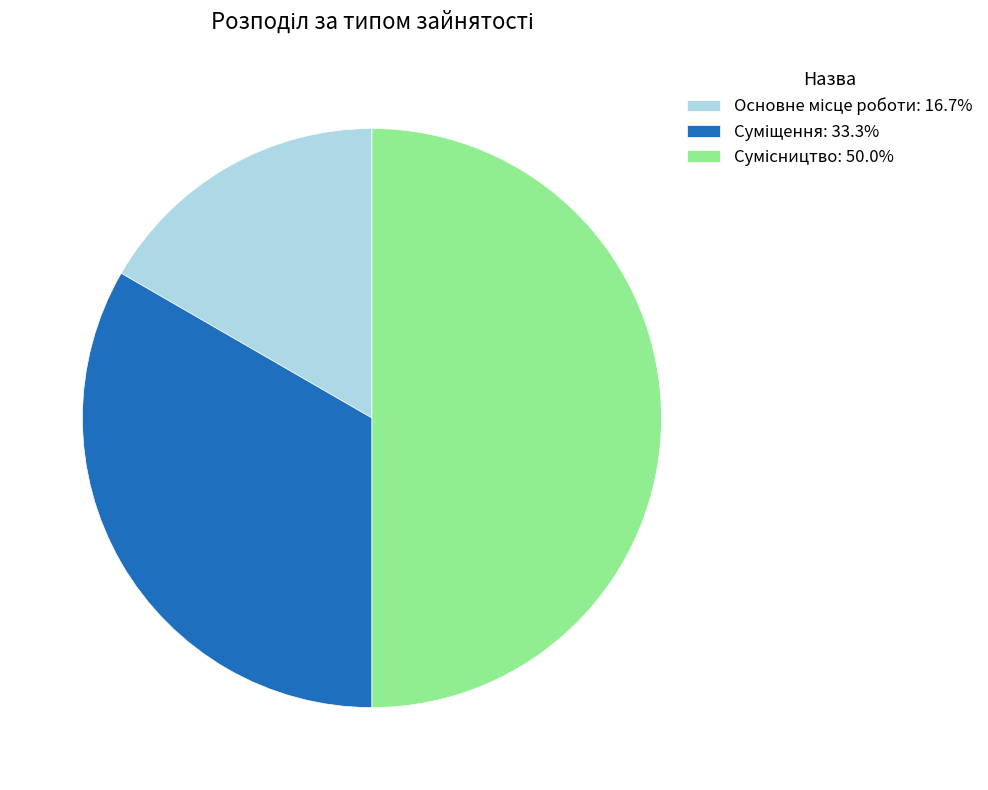

How many slices are in this pie chart?

3